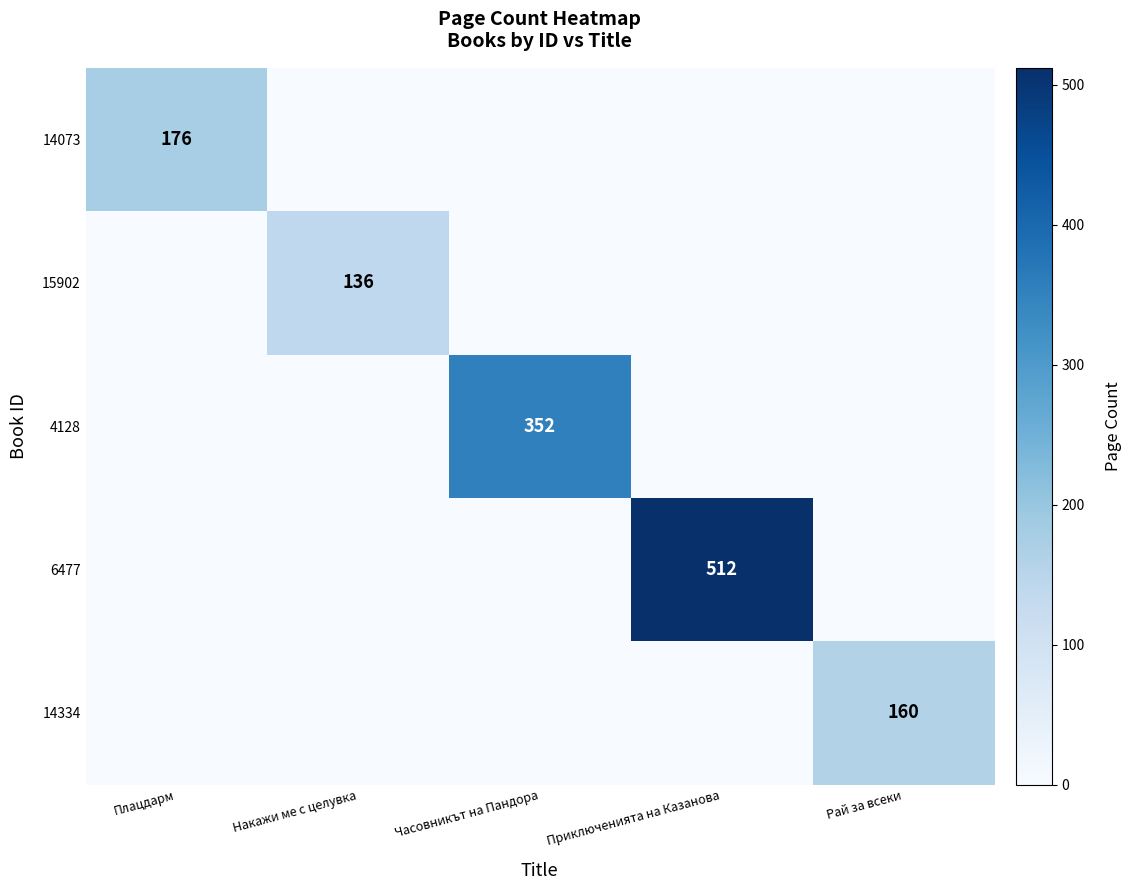

At which label does 14334 reach its minimum?

Плацдарм